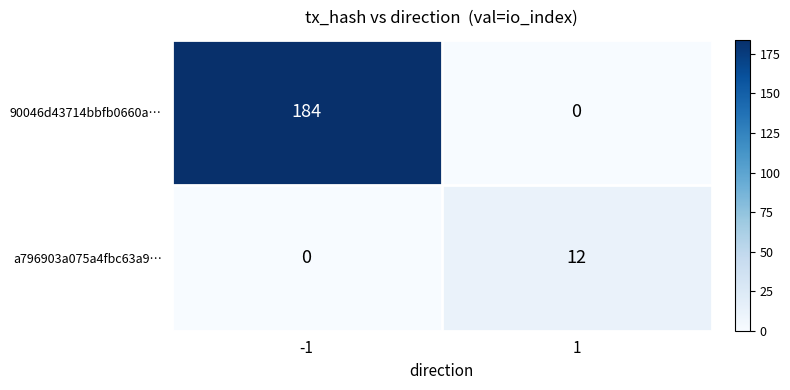

List the series in order of their peak value, highest first.

90046d43714bbfb0660a…, a796903a075a4fbc63a9…